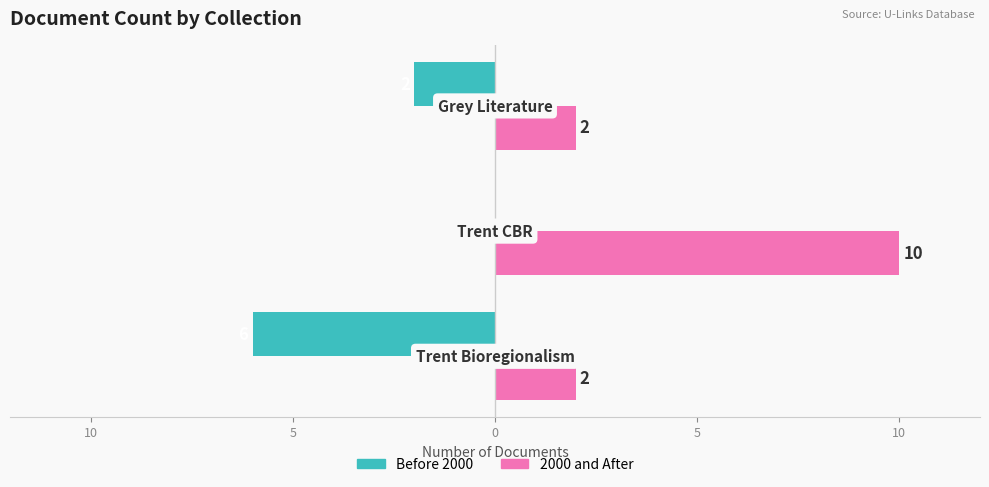

What are all the series names shown in the legend?

Before 2000, 2000 and After